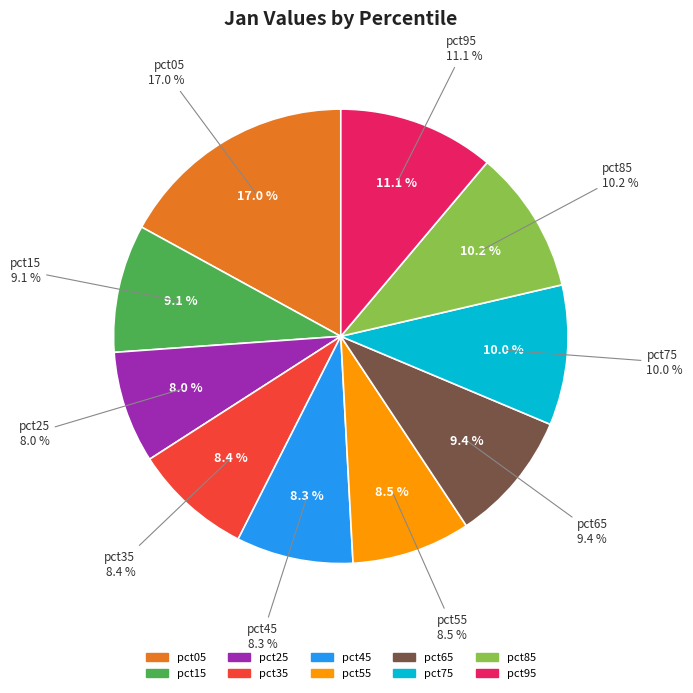

True or false: pct65 accounts for 9% of the total.

True